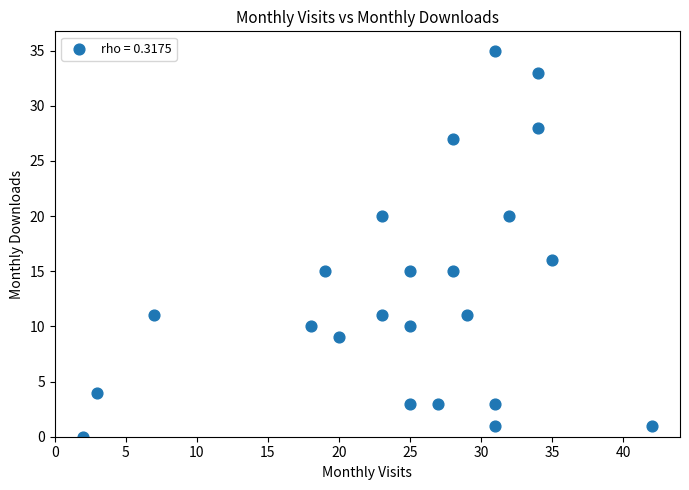

What Y value in the scatter plot is closest to 17?

16